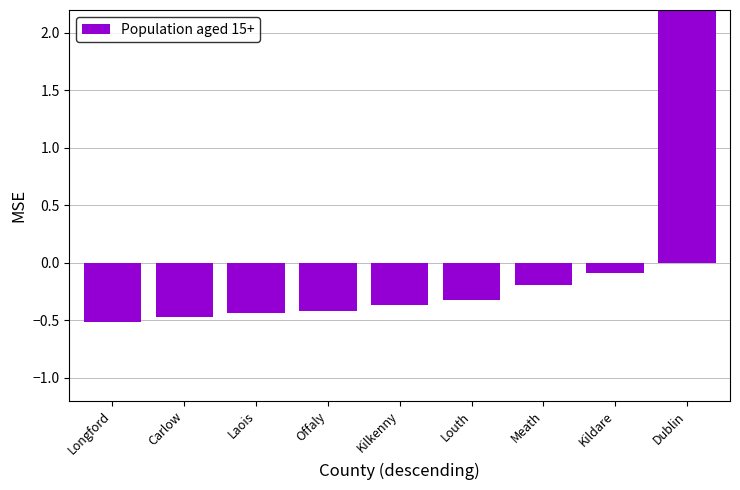

What is the change in value from Laois to Louth?

+0.1